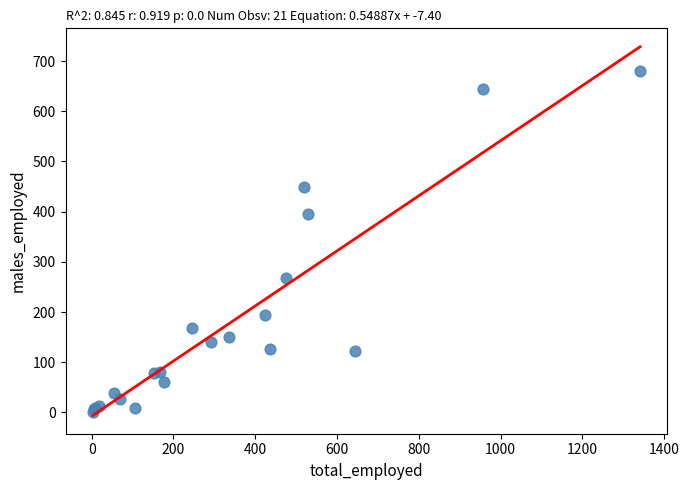

What Y value in the scatter plot is closest to 340?

396